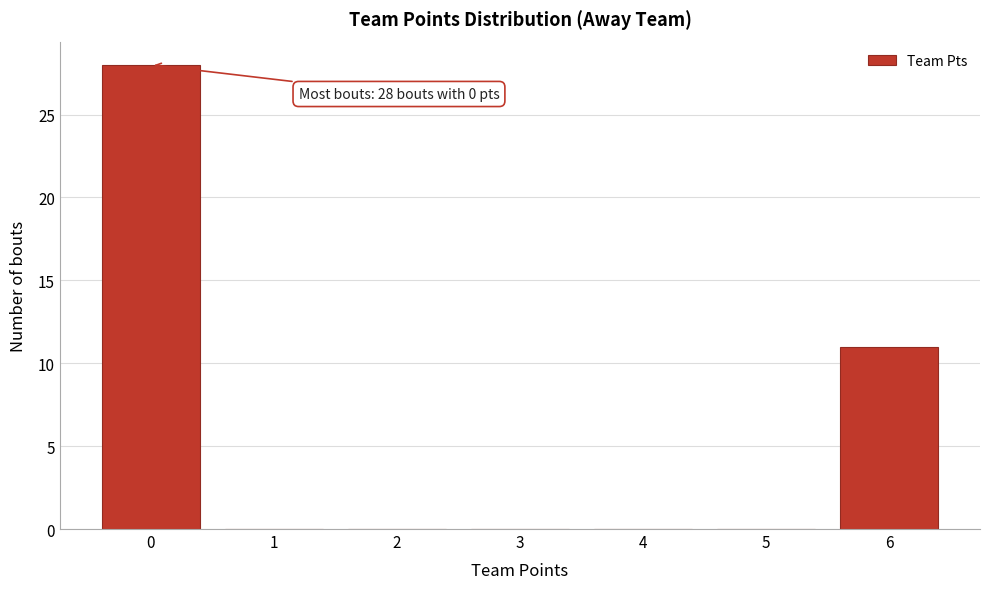

Which range on the x-axis has the tallest bar?

-0.5 to 0.5